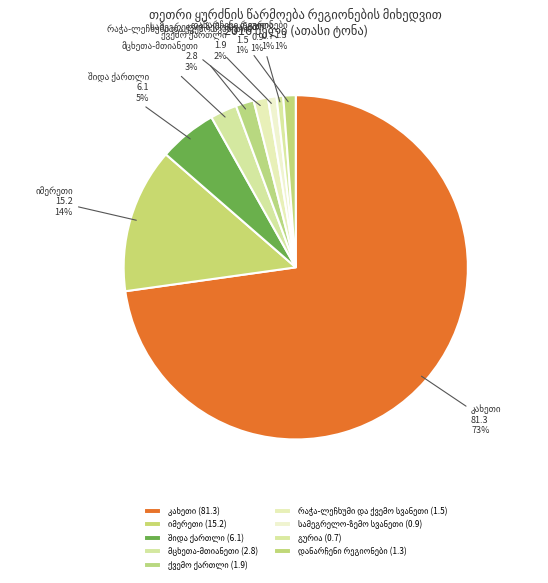

Does any single category account for the majority?

Yes